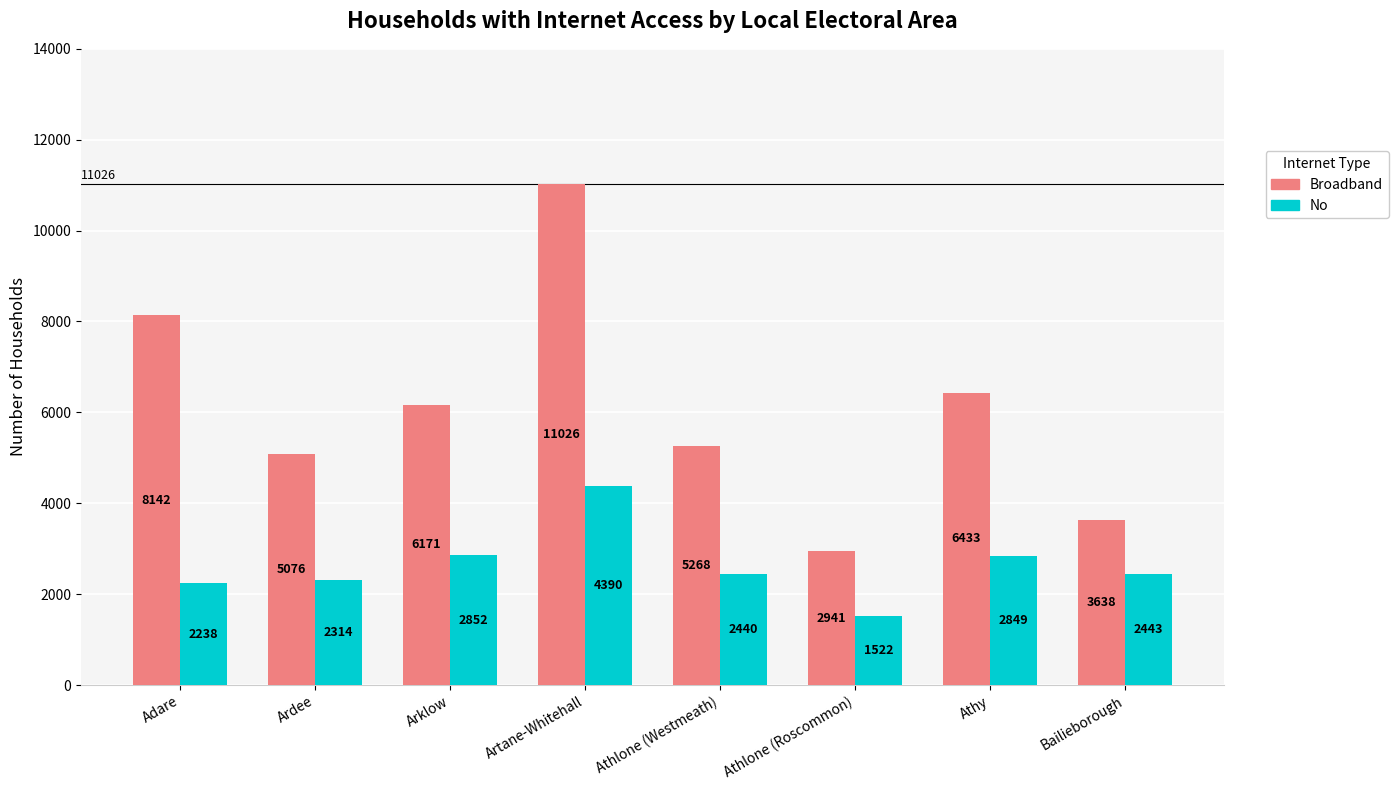

Which category has the highest value in the No series?

Artane-Whitehall